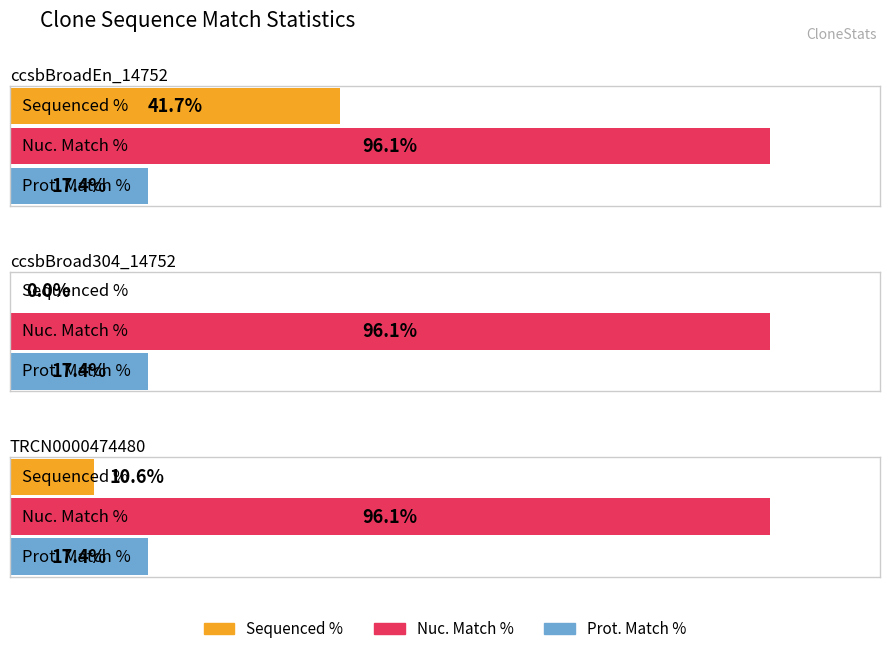

What is the lowest value of the Nuc. Match % series?

96.1